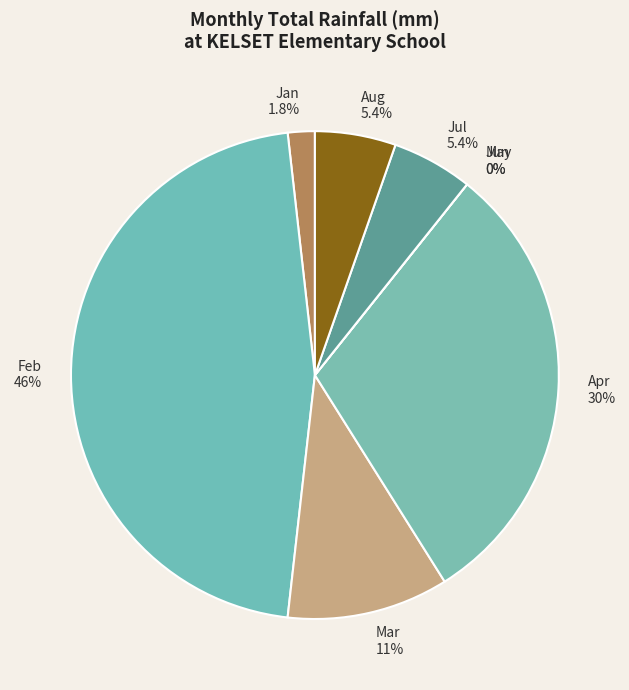

True or false: Jun accounts for 10% of the total.

False